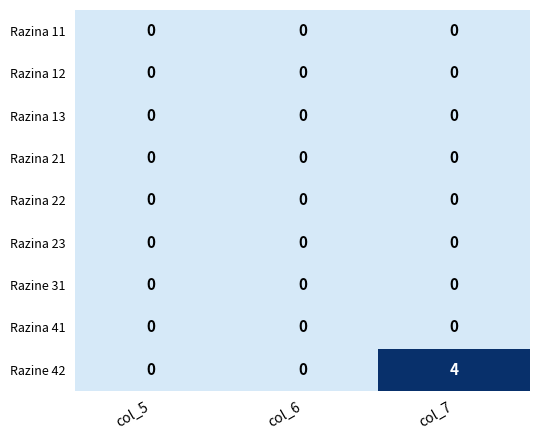

At how many categories does at least one series exceed 3?

1